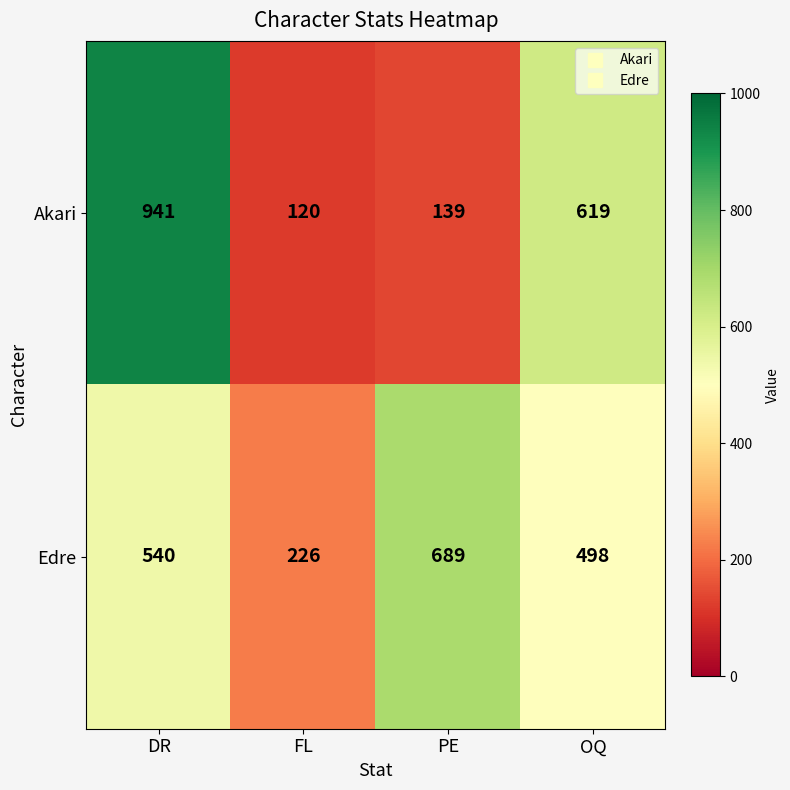

List the series in order of their overall mean, lowest first.

Akari, Edre